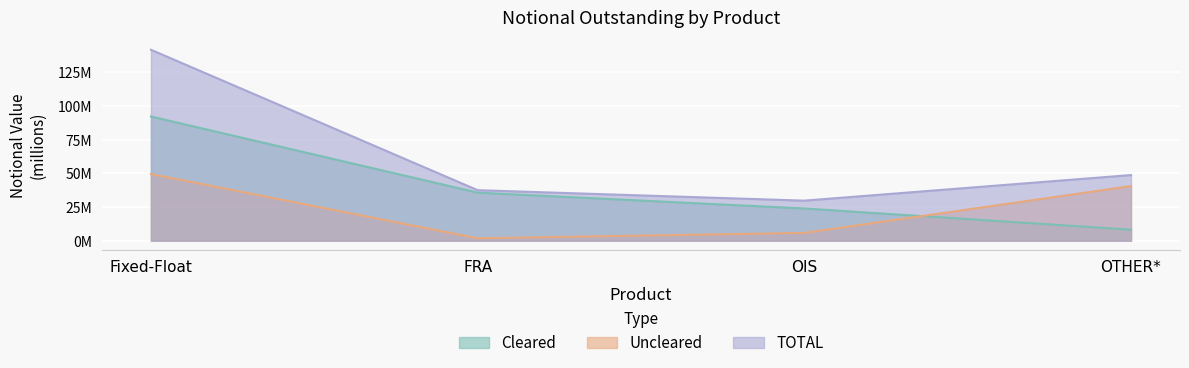

Reading left to right, extract all data points from this chart.

Cleared: 92.2	35.7	23.9	8.2
Uncleared: 49.5	1.8	5.8	40.6
TOTAL: 141.7	37.5	29.8	48.7